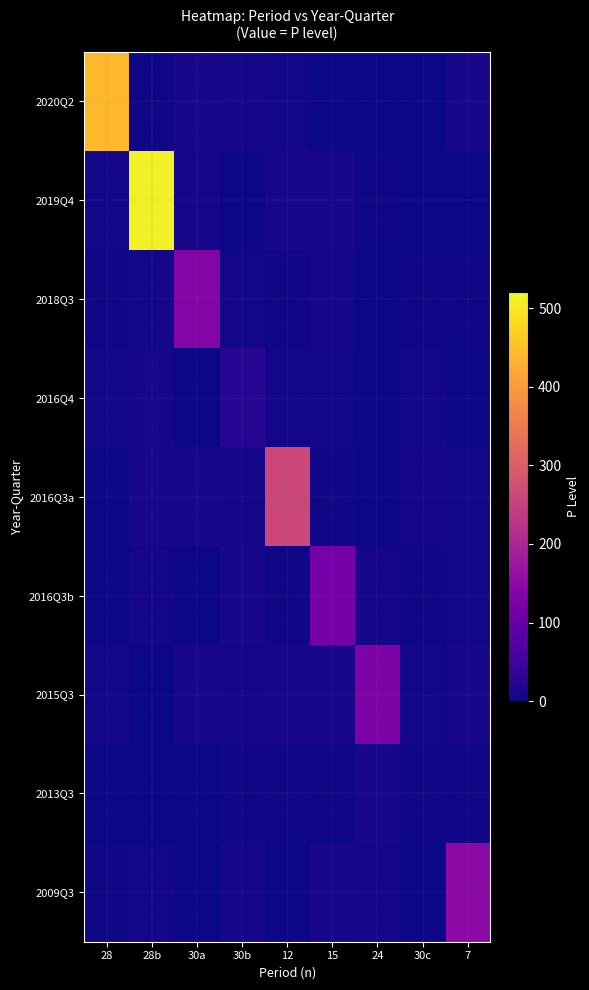

What is the spread (max minus min) of values at 12?

259.3